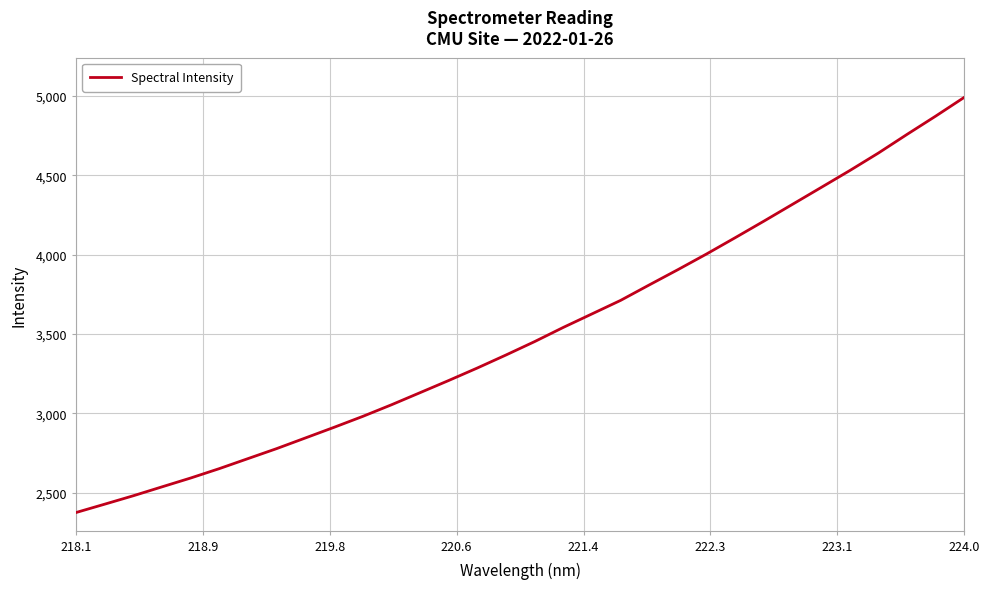

What is the difference between the maximum and minimum values?

2617.1